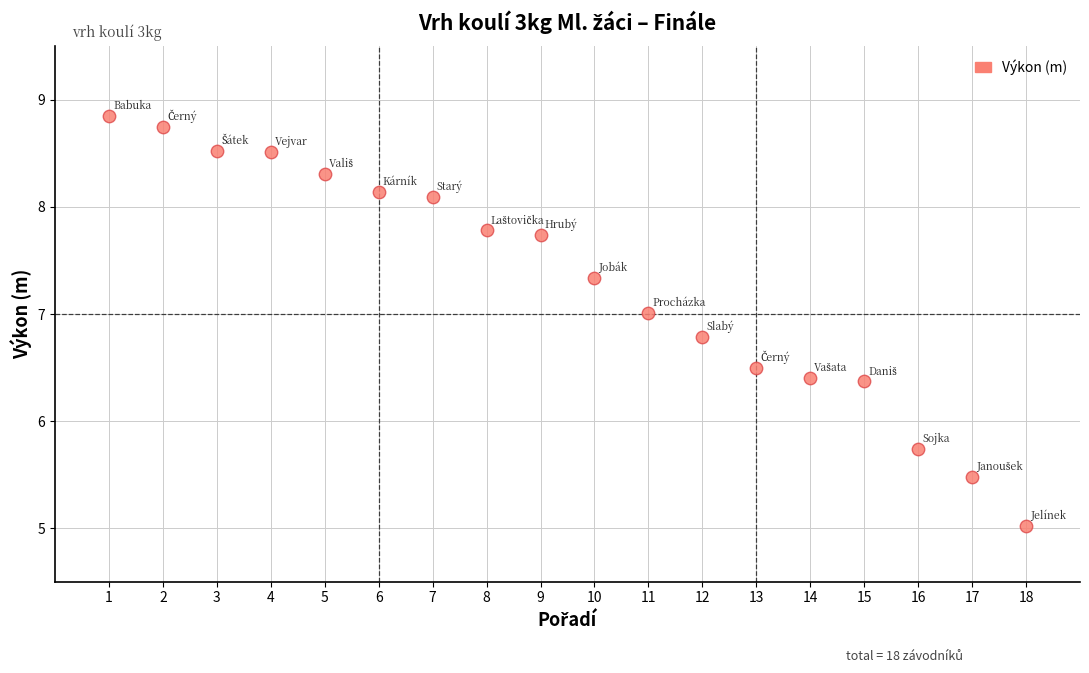

What is the range of X values (max minus min)?

17.0